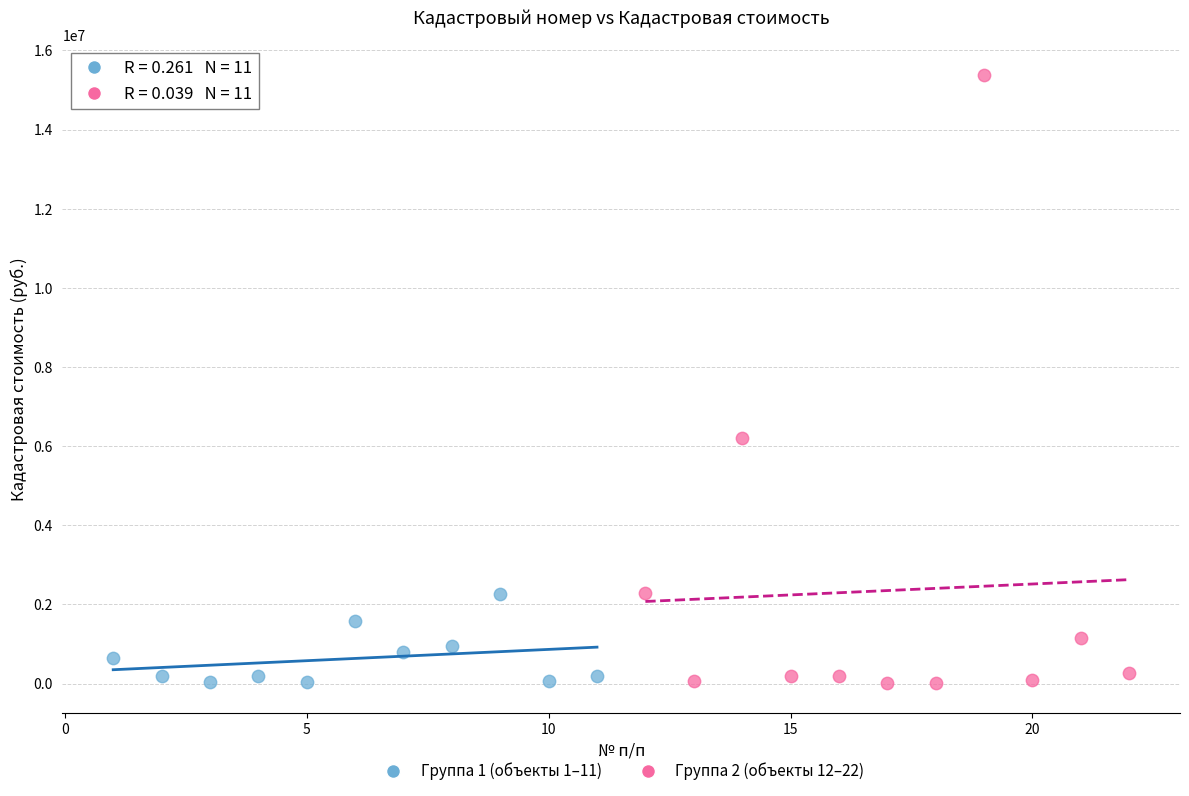

Which series has the widest spread of Y values?

Группа 2 (объекты 12–22)